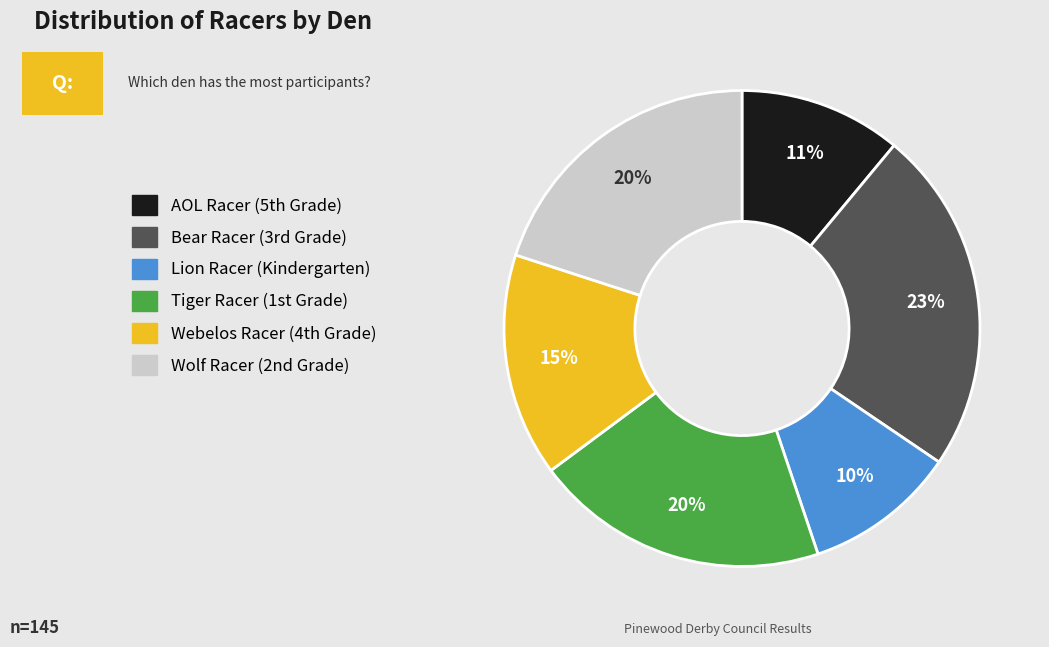

Which category has the smallest portion of the pie?

Lion Racer (Kindergarten)